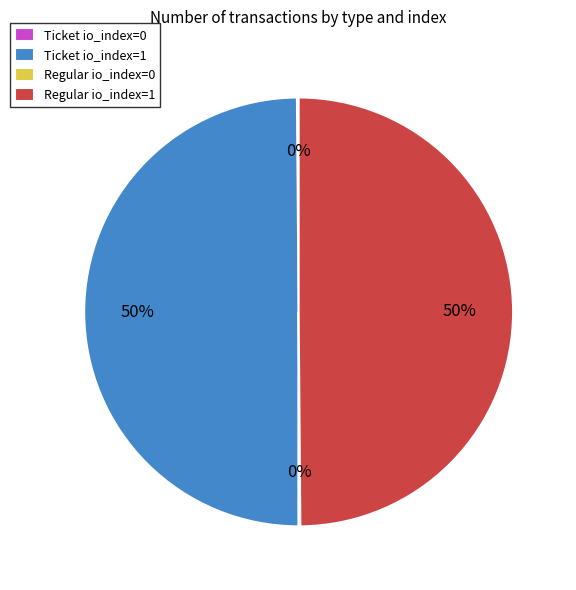

To the nearest percent, what is the difference between the largest and smallest slice percentages?

50%